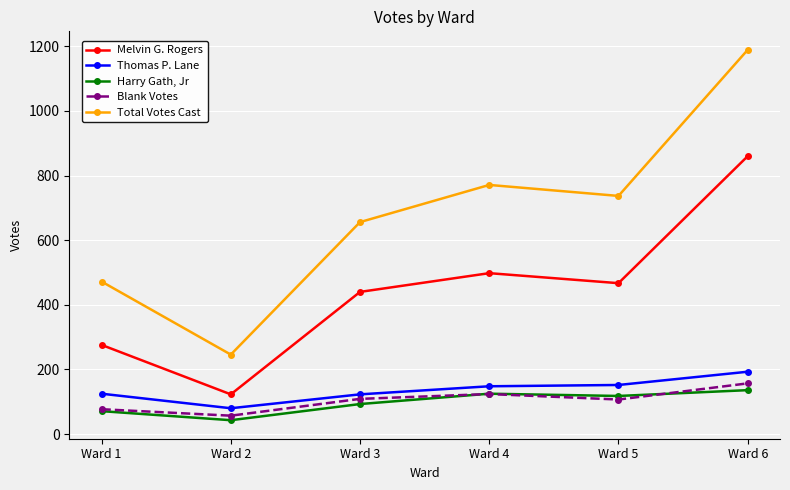

What is the minimum value for Harry Gath, Jr?

43